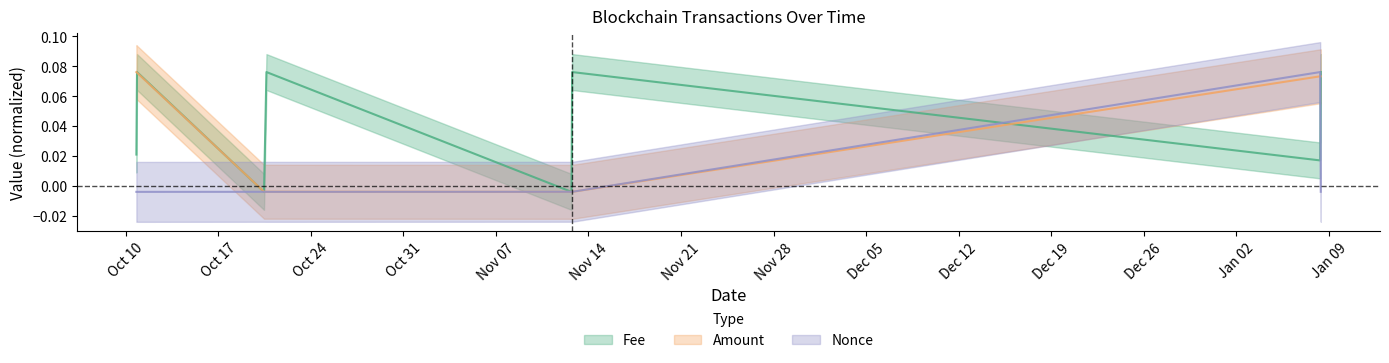

What is the spread (max minus min) of values at 2022-10-10 19:12:00?

0.1